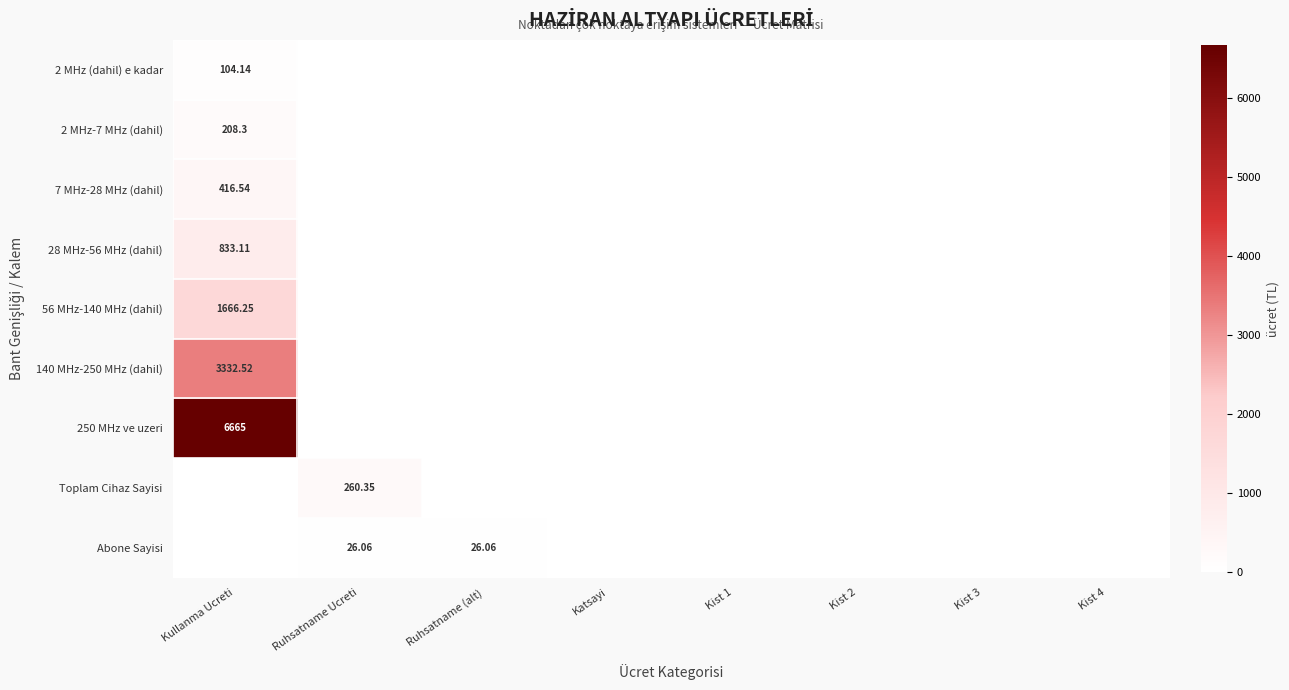

What is the sum of all 140 MHz-250 MHz (dahil) values?

3332.5